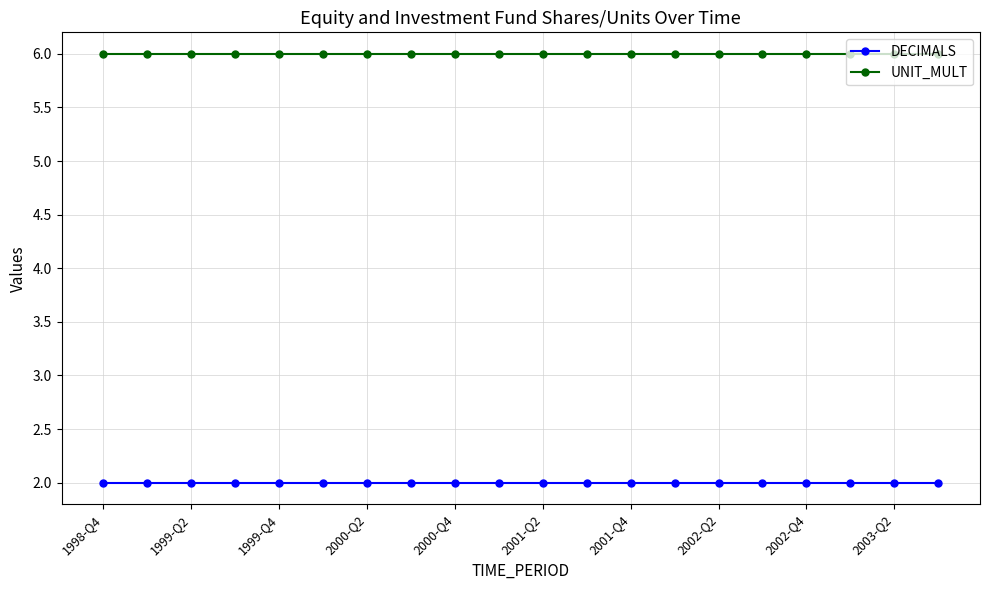

True or false: DECIMALS and UNIT_MULT cross at least once.

False